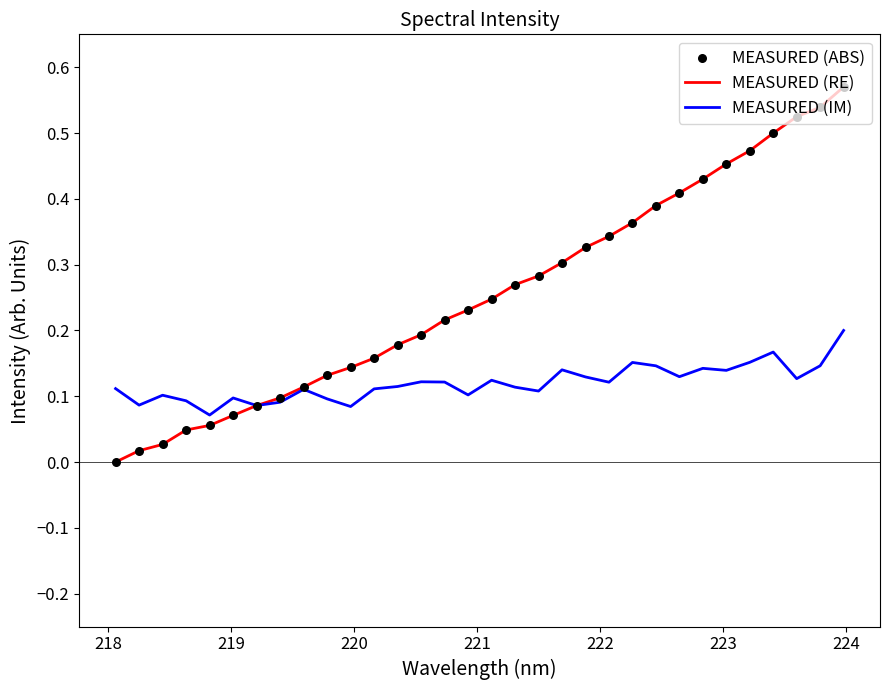

Which series has the largest total across all categories?

MEASURED (RE)